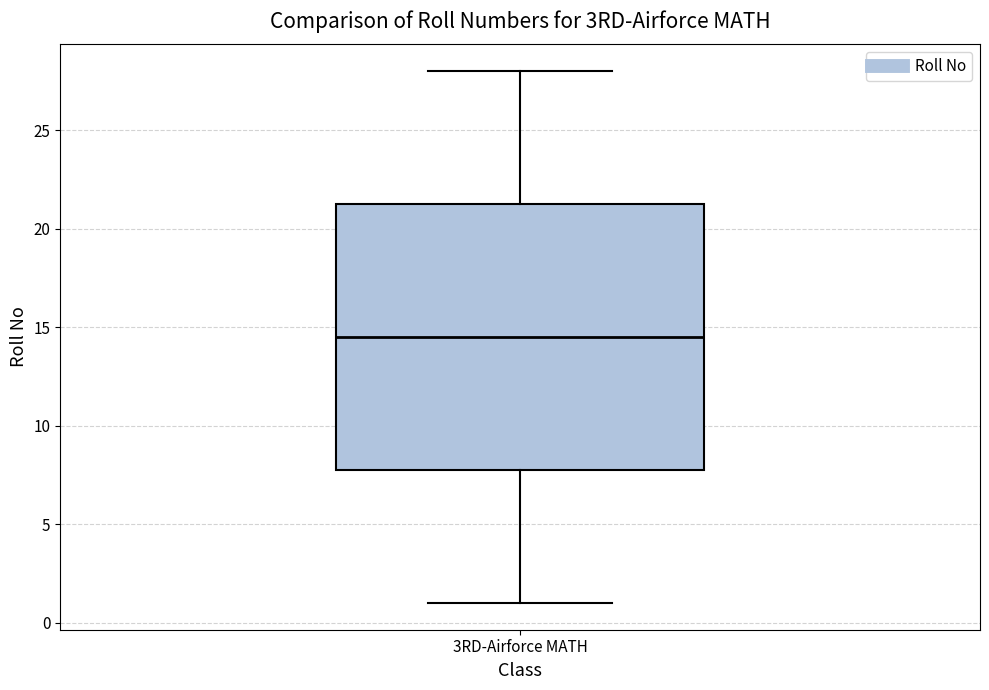

Where does the lower whisker of the box for 3RD-Airforce MATH end on the y-axis? The values are not printed on the chart, so give them approximately, as read against the axis.

1.0